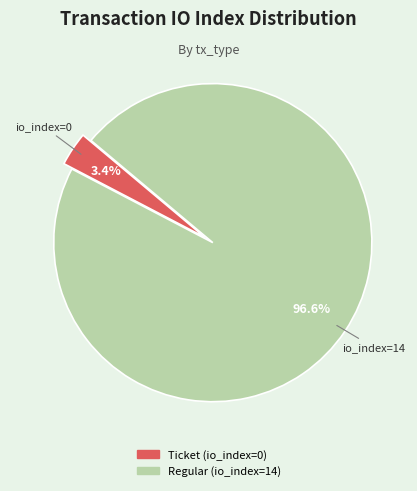

Is there a majority slice in this chart?

Yes